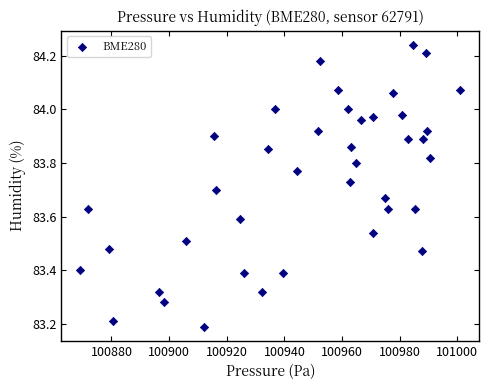

What is the range of X values (max minus min)?

131.9